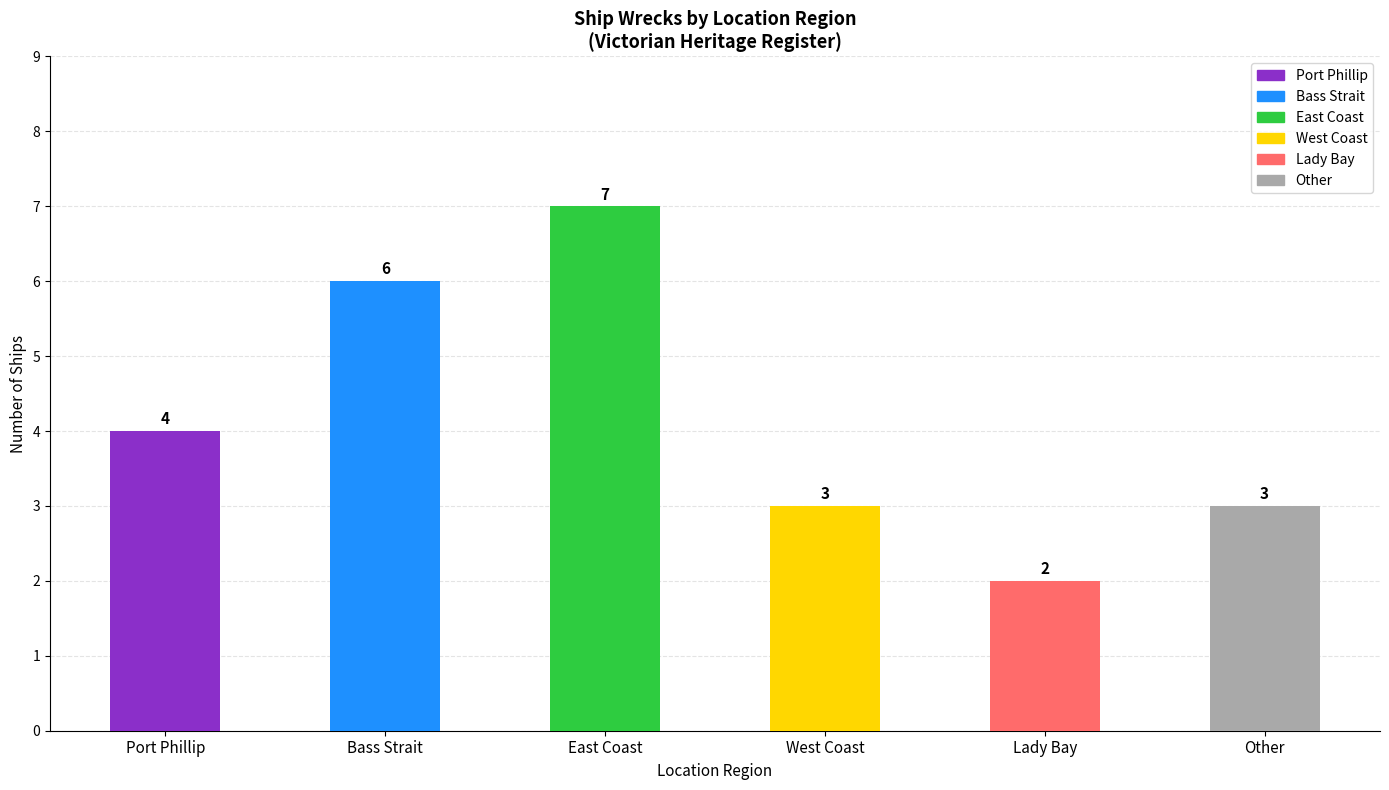

Which category has the lowest value across all series?

Lady Bay